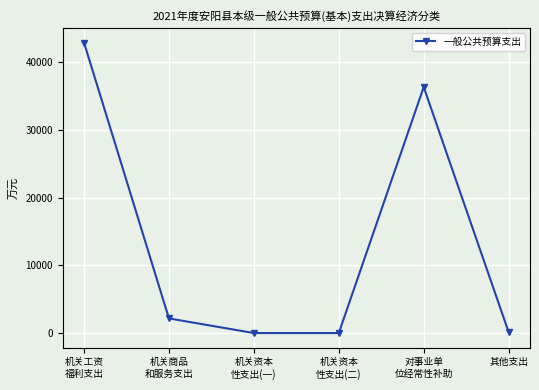

What is the label of the 2nd point from the right?

对事业单
位经常性补助